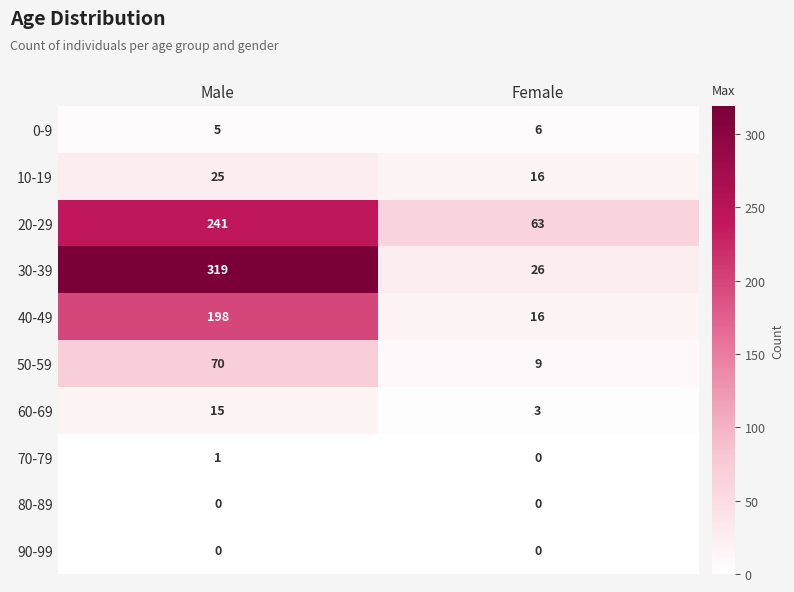

Which series has the widest spread of values?

30-39